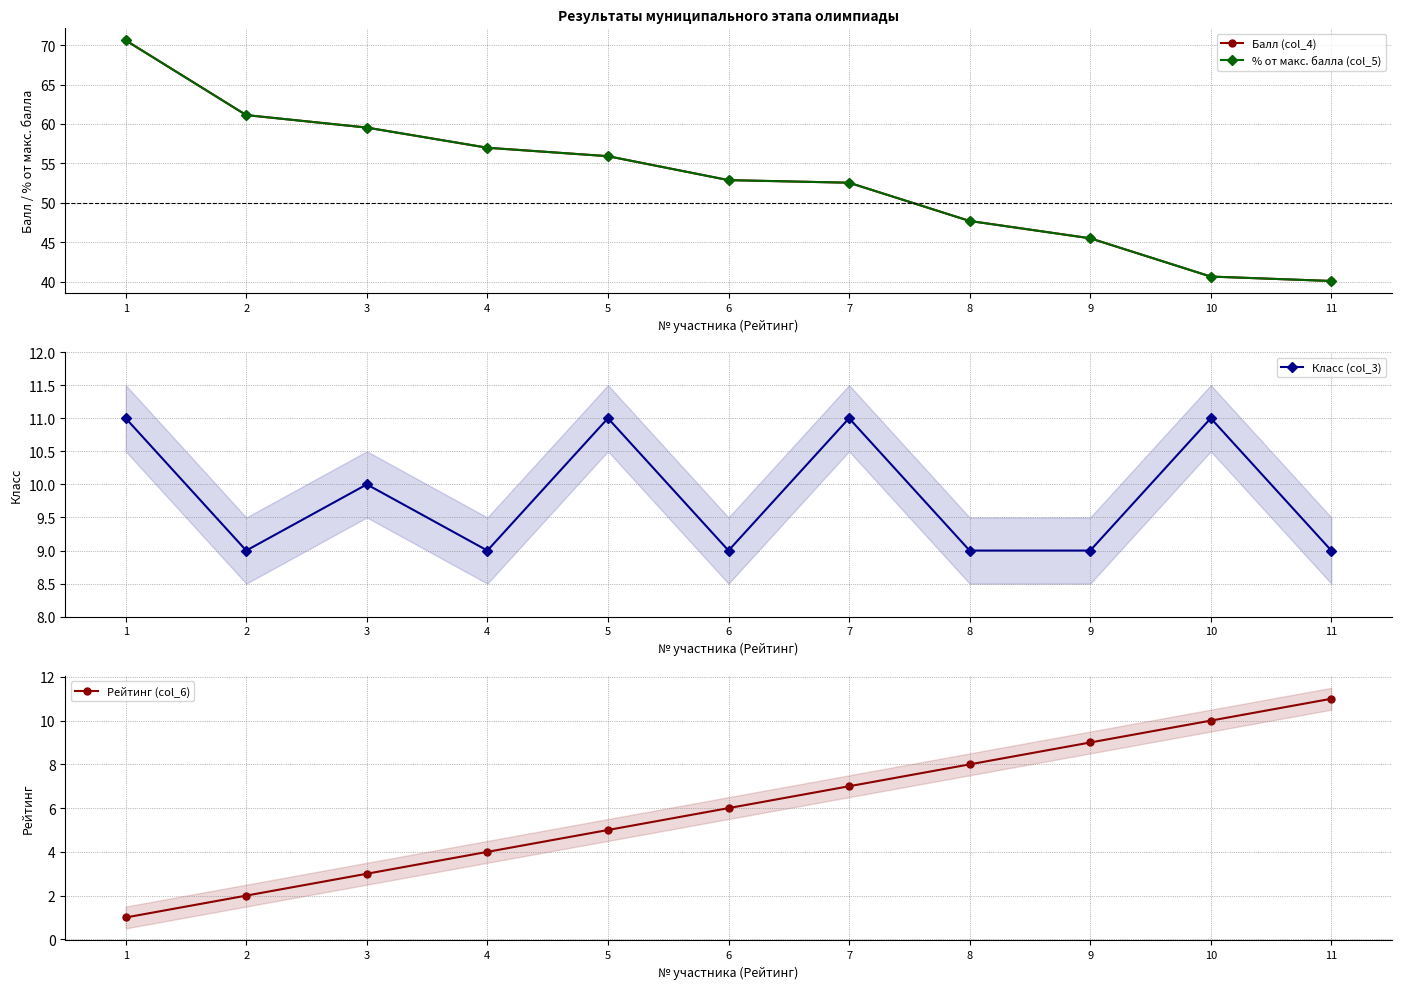

What is the average value of the % от макс. балла (col_5) series?

53.1